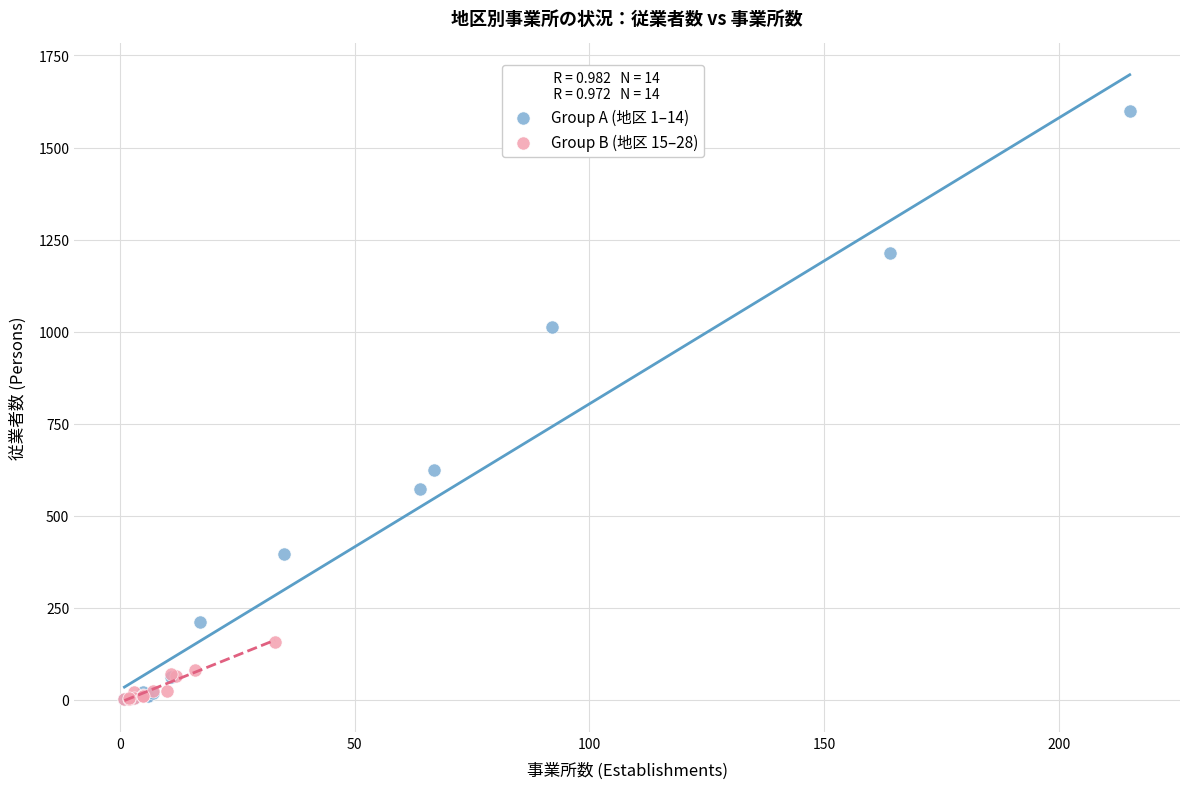

Which series has the widest spread of Y values?

Group A (地区 1–14)